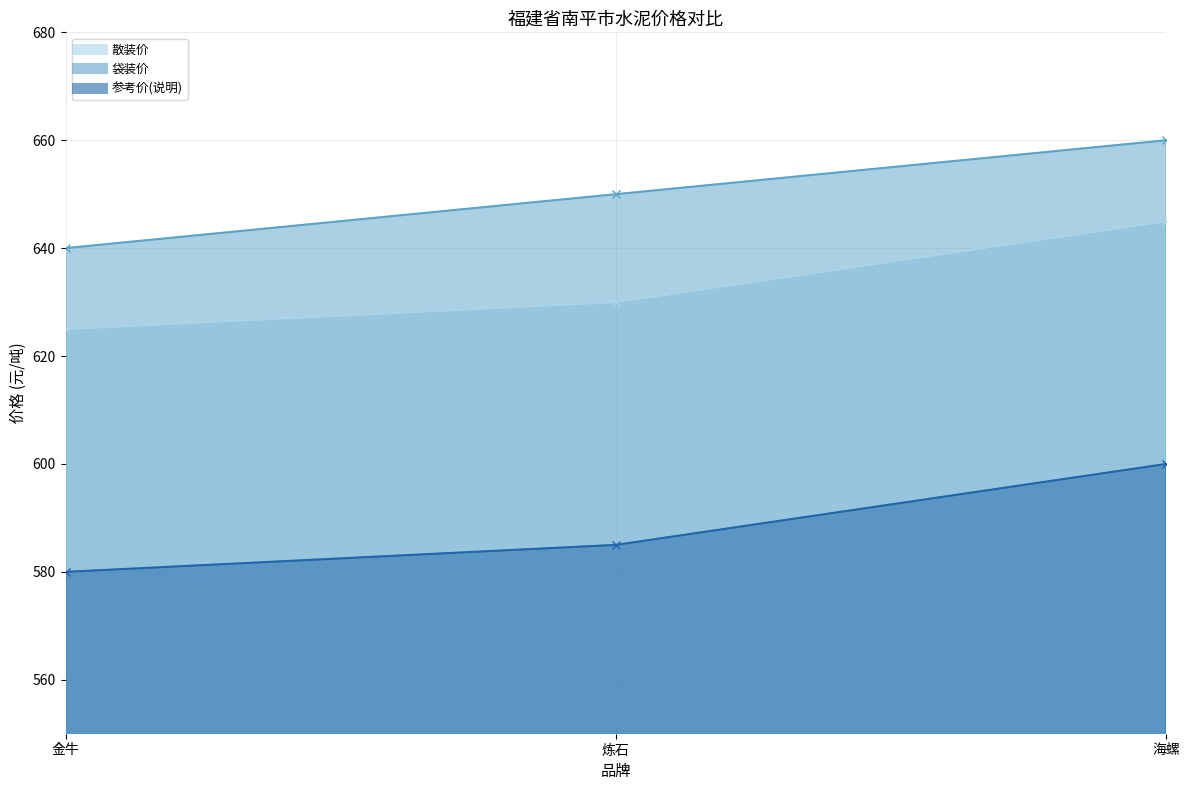

How many series are shown in this chart?

3